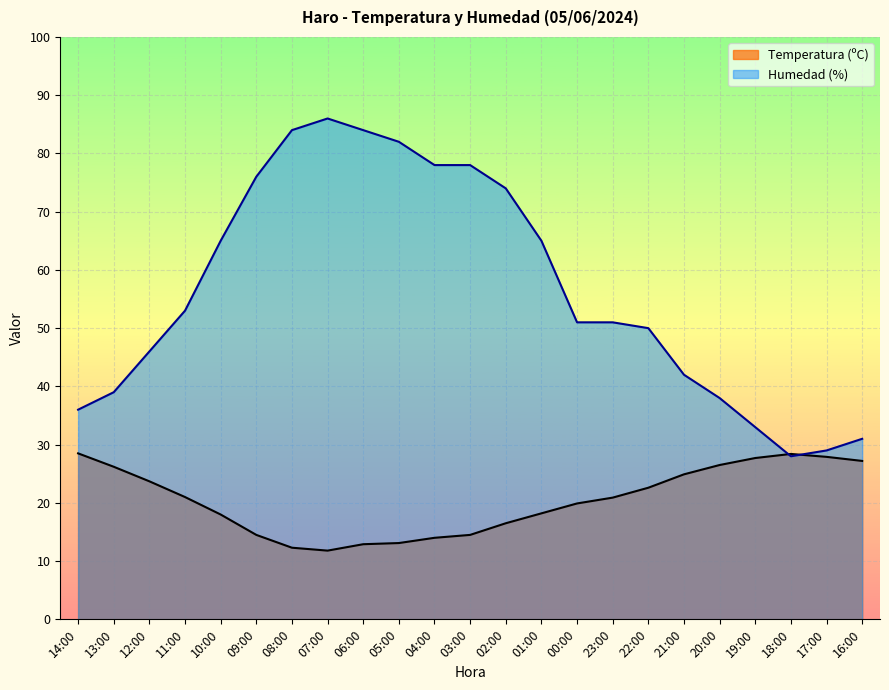

List the series in order of their peak value, highest first.

Humedad (%), Temperatura (ºC)